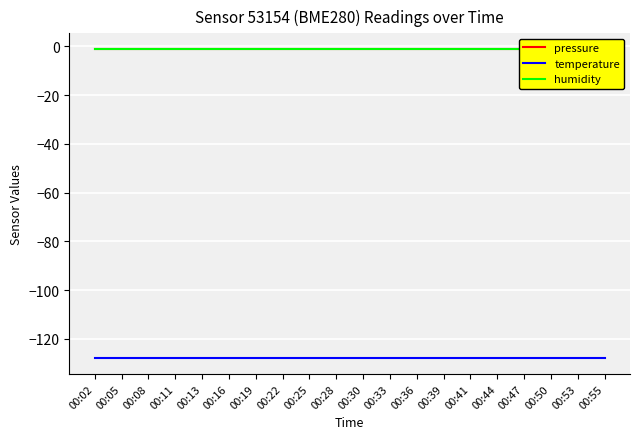

List the series in order of their peak value, lowest first.

temperature, pressure, humidity